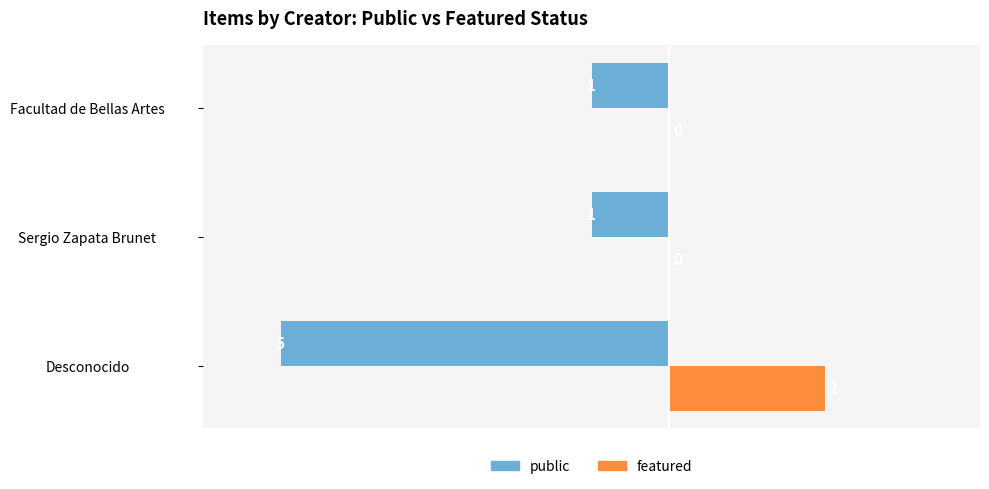

Where is public nearest to the value -3?

Desconocido